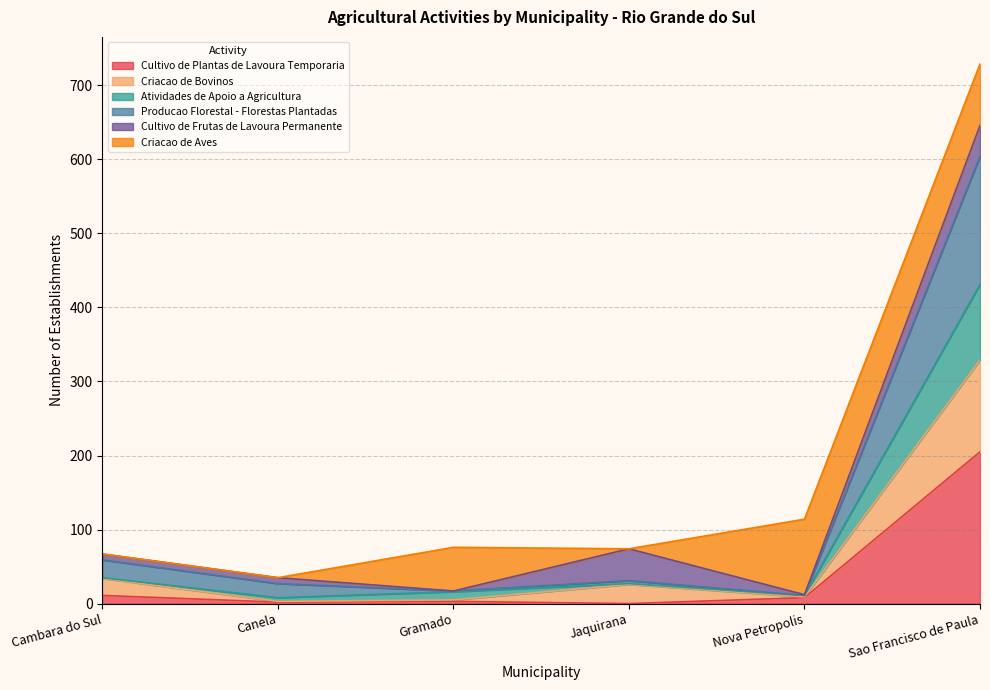

At which category is the sum across all series the highest?

Sao Francisco de Paula